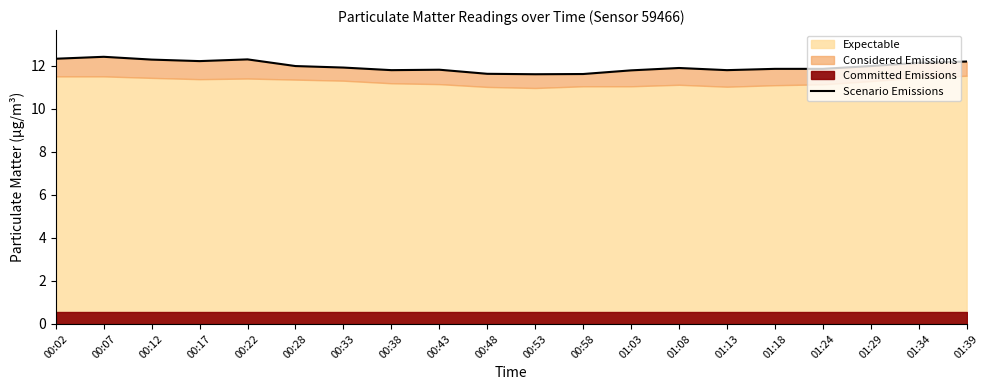

What is the sum of the values at 00:33 and 00:53?

23.5